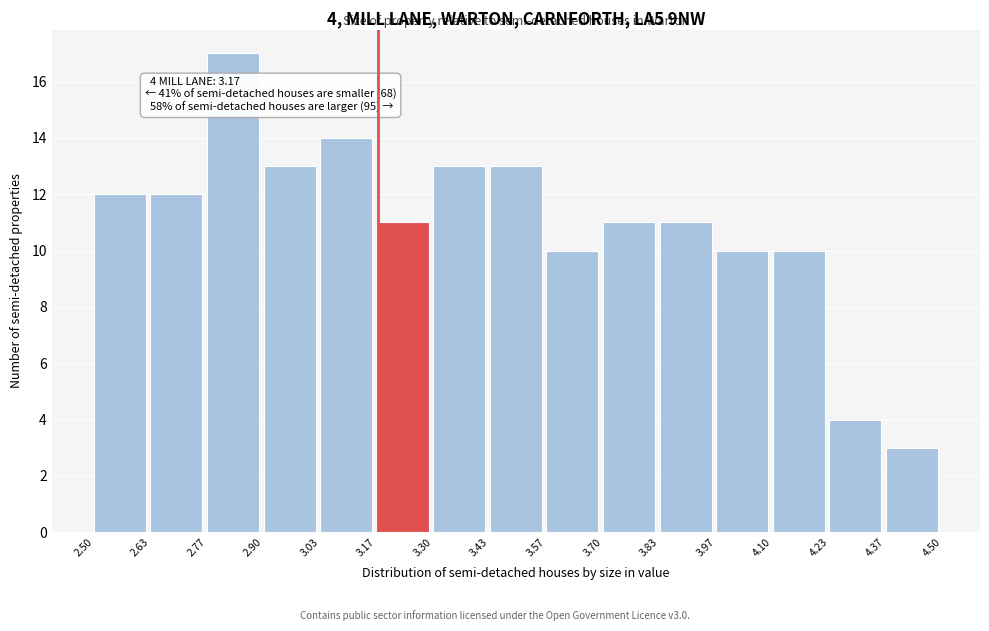

Which range on the x-axis has the tallest bar?

2.77 to 2.90